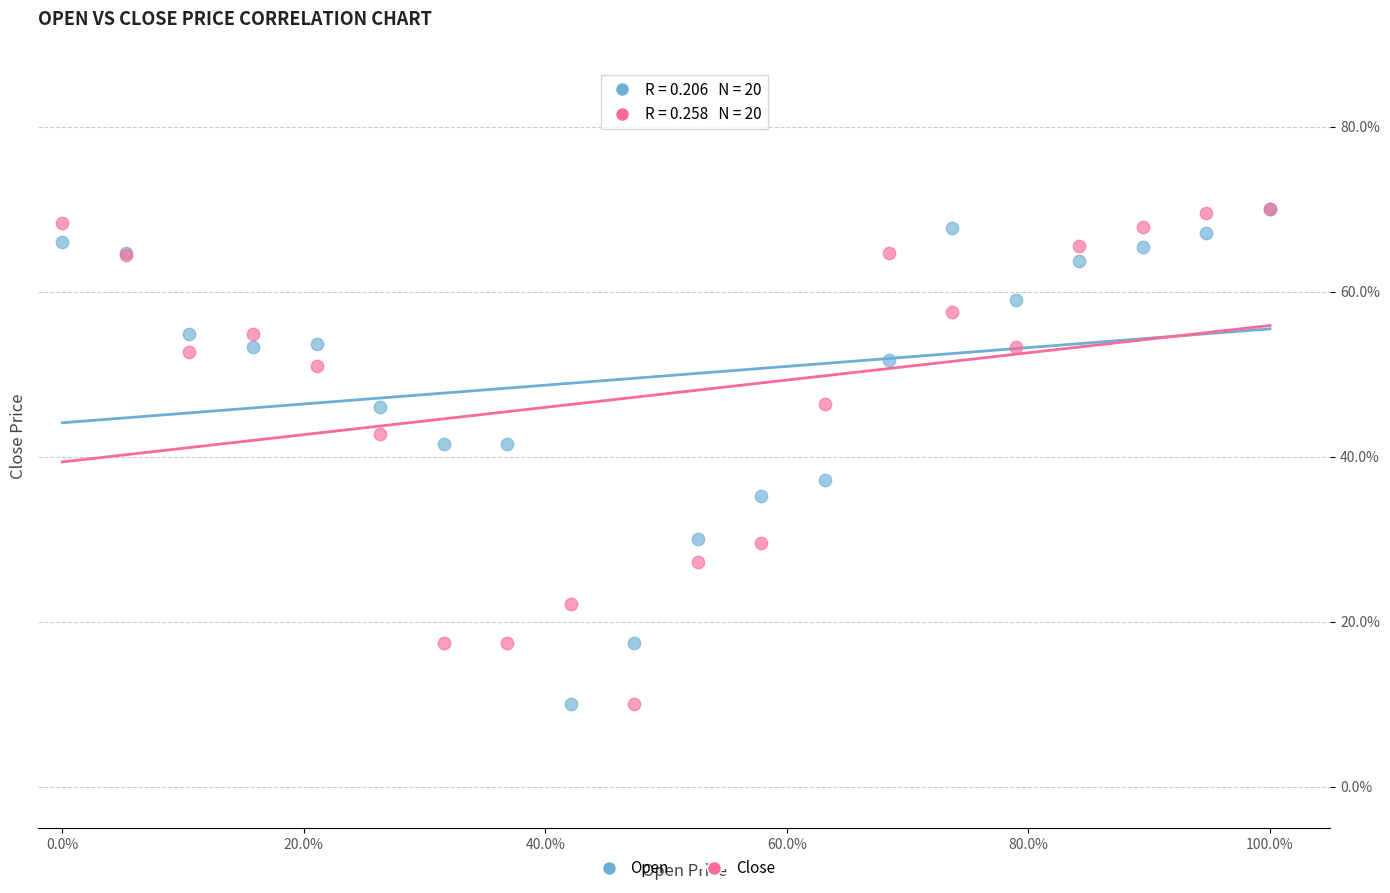

What are all the series names shown in the legend?

Open, Close